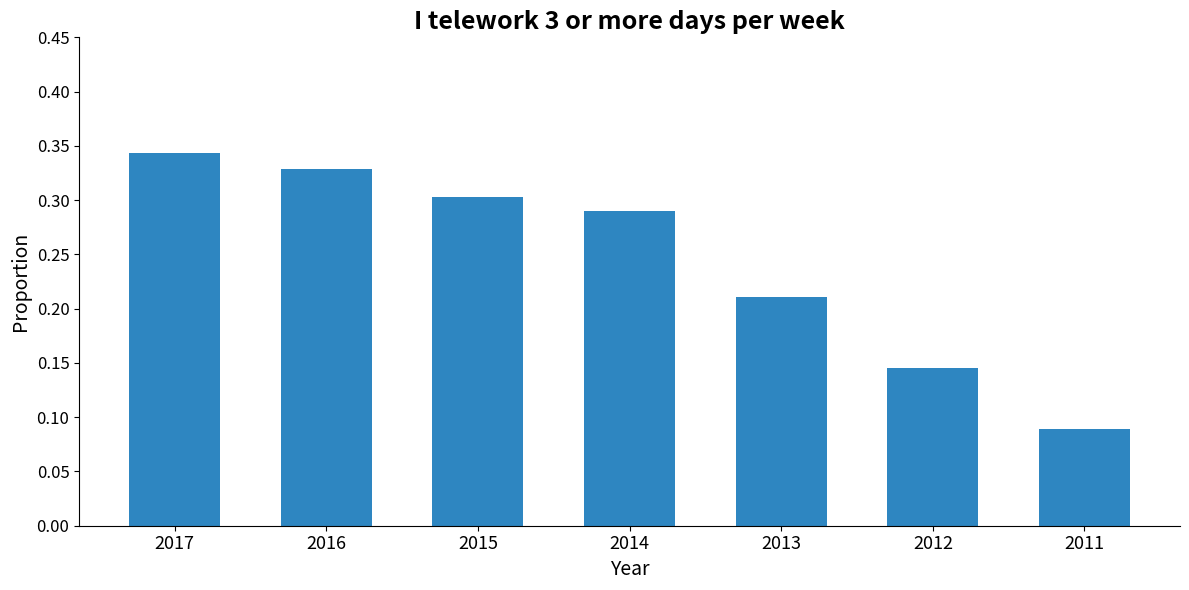

Rank the categories by value from lowest to highest.

2011, 2012, 2013, 2014, 2015, 2016, 2017